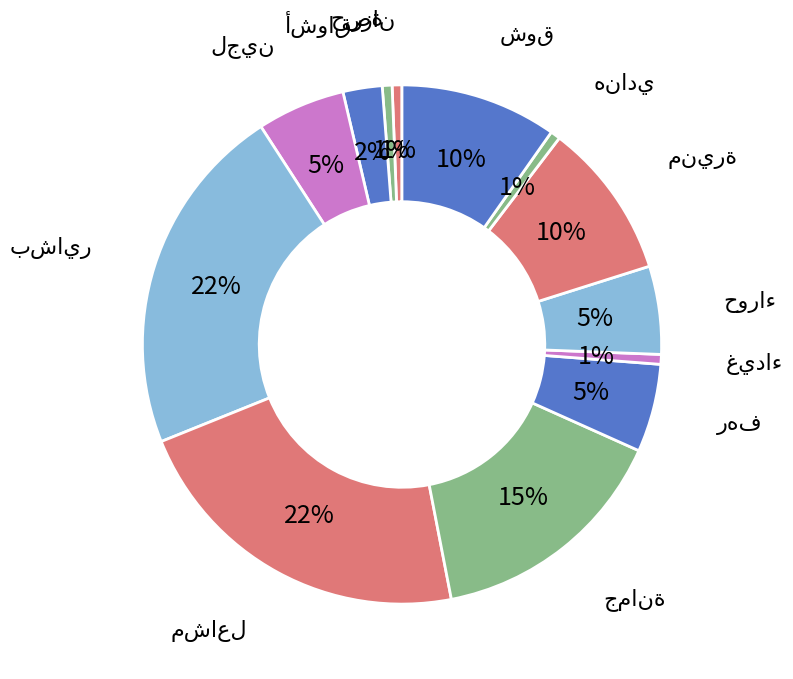

The لجين slice represents 1% of the pie. True or false?

False